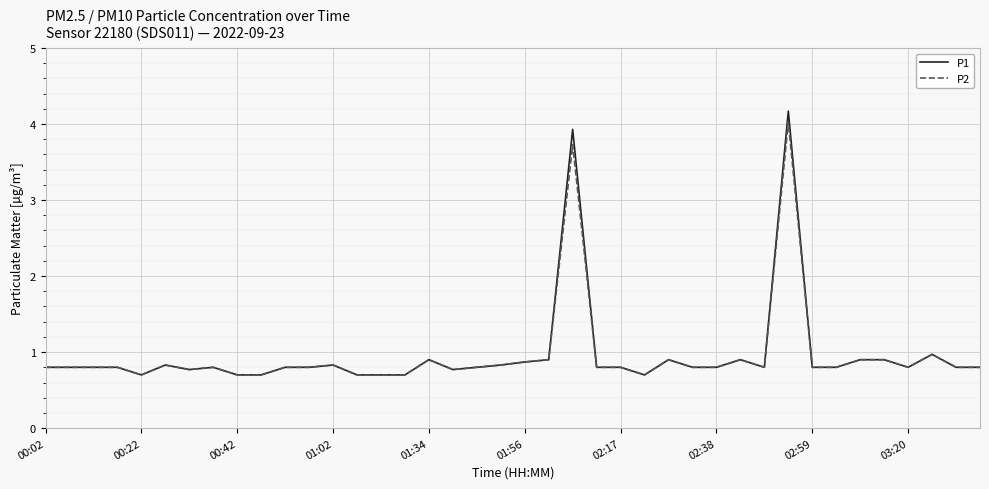

What is the highest value of the P2 series?

4.0